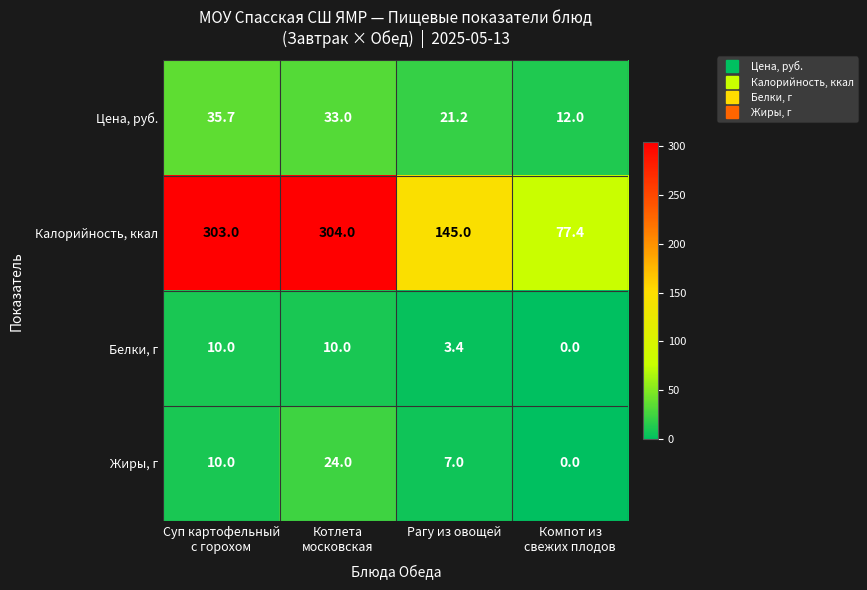

What is the difference between the maximum and second lowest values in the Цена, руб. series?

14.5